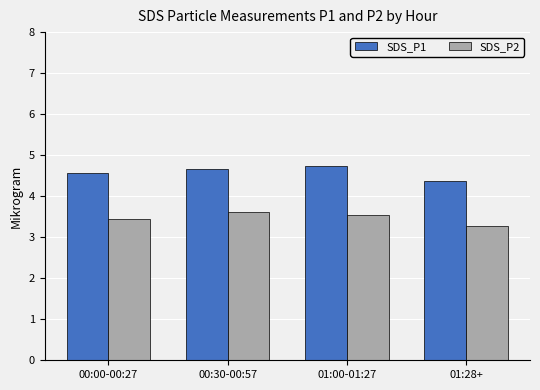

At which category does the chart reach its minimum across all series?

01:28+